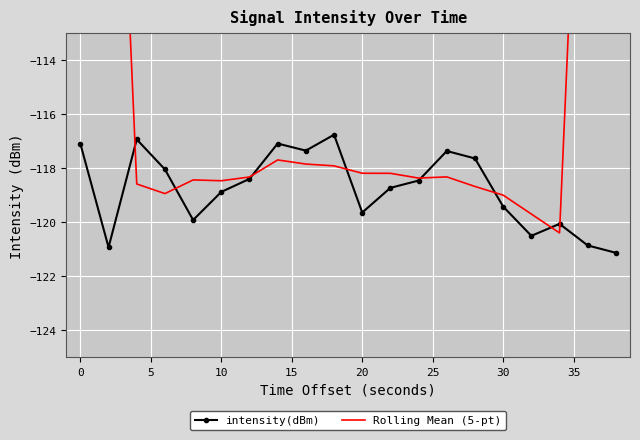

What is the highest value of the intensity(dBm) series?

-116.8